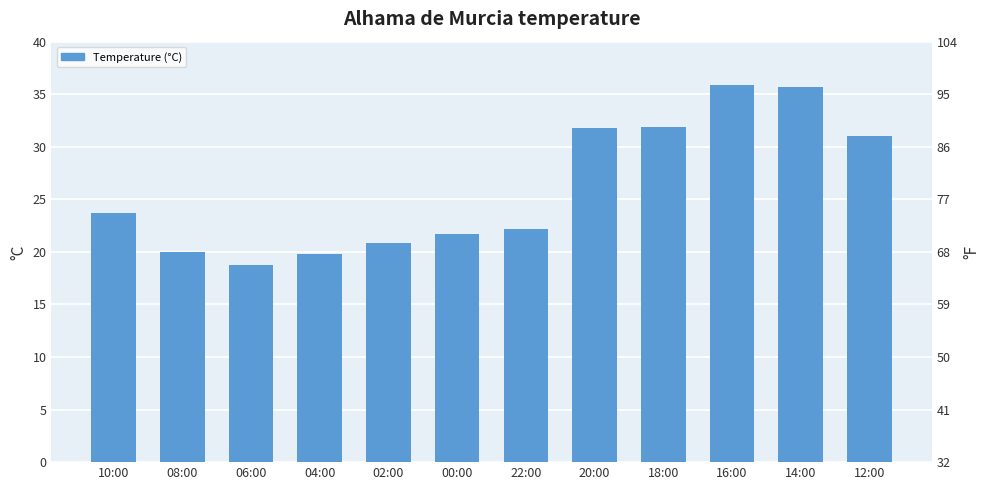

What is the average value?

26.1